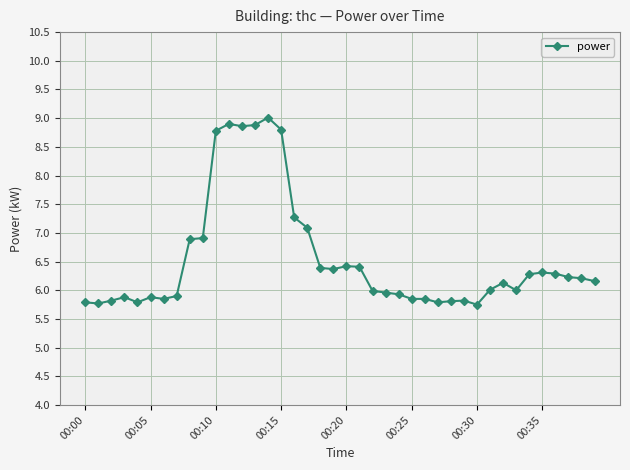

What is the value of the 18th point from the left?

7.1